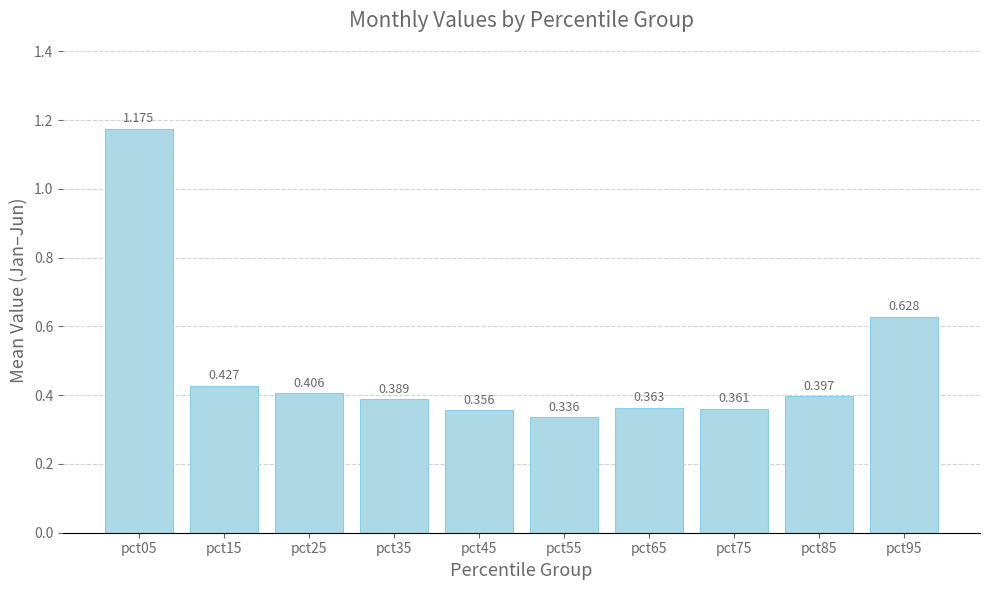

What is the sum of the values at pct45 and pct15?

0.8